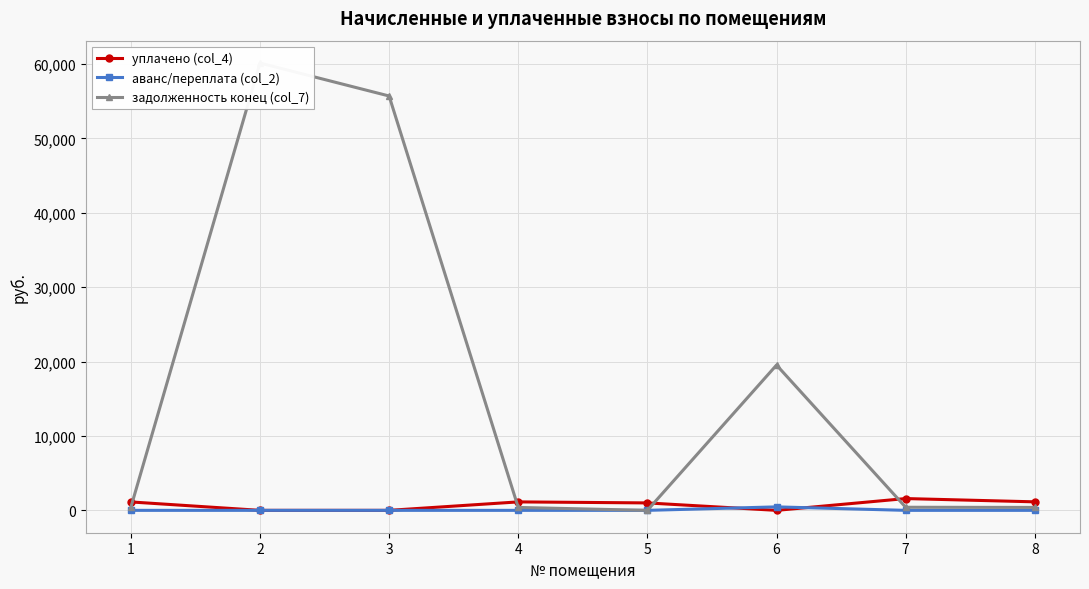

The уплачено (col_4) series shows -793.9 at 3. True or false?

False